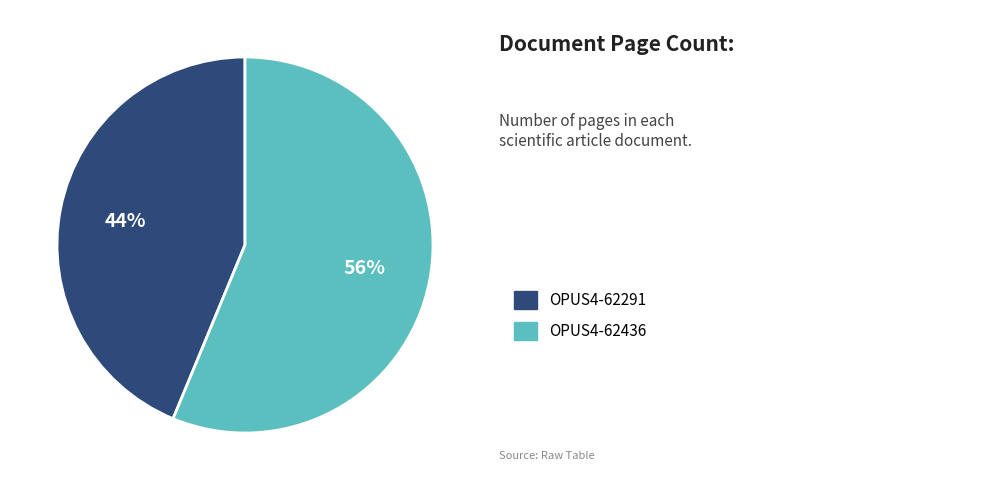

Does any single category account for the majority?

Yes